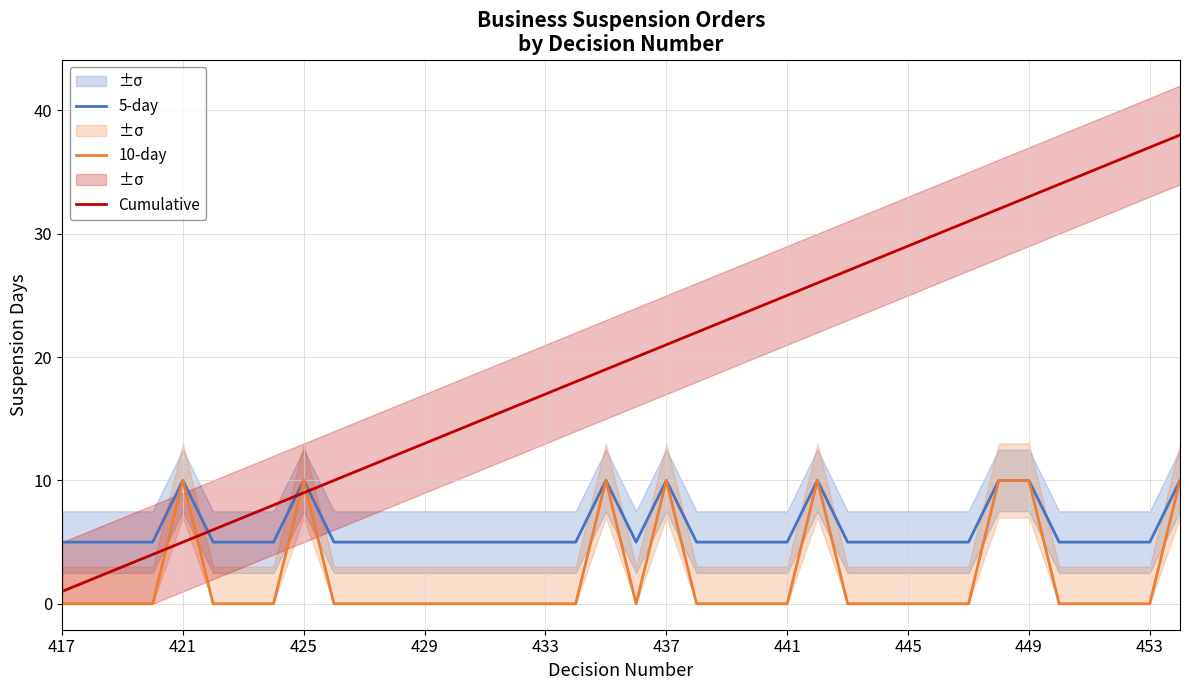

Is it true that 5-day equals 10 at 437?

True